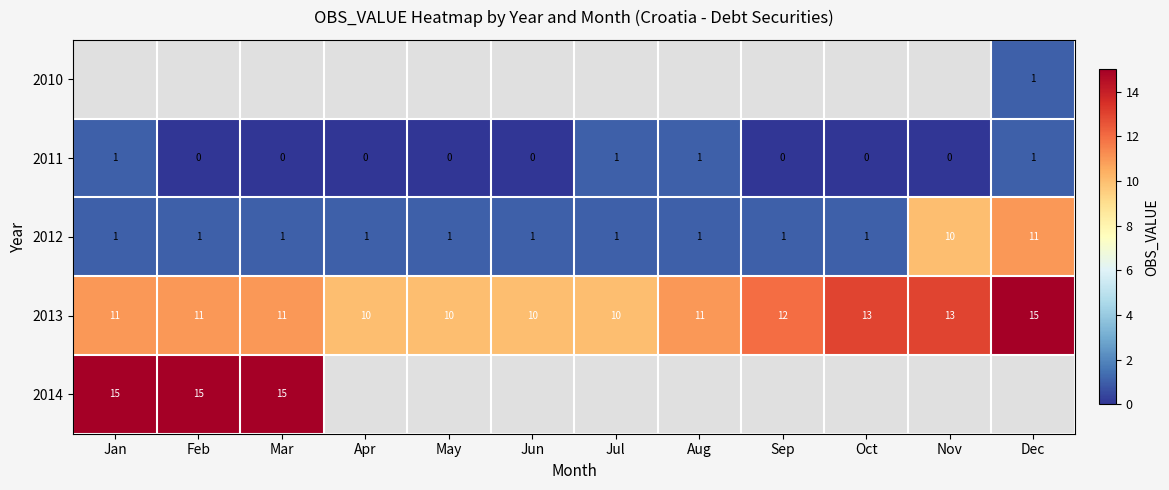

True or false: 2012 has a value of 1 at Feb.

True